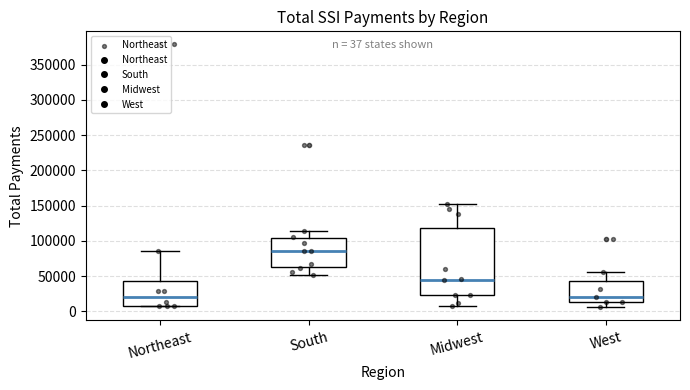

Comparing the boxes themselves (not the whiskers), which one is the tallest?

Midwest